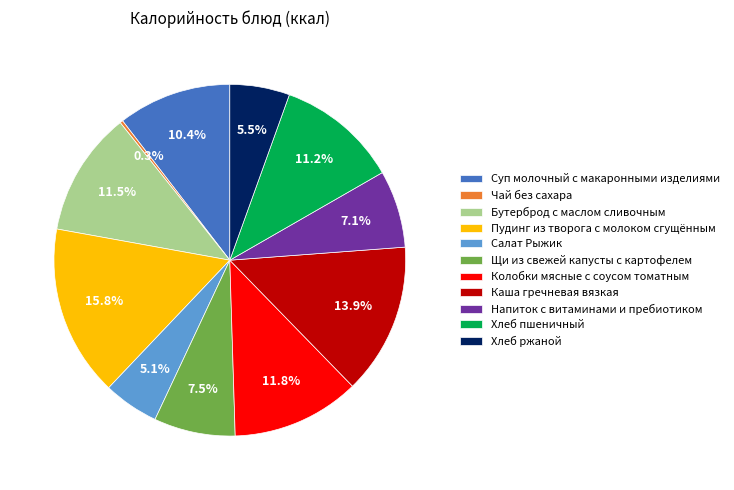

Is there any slice that represents more than half of the pie?

No